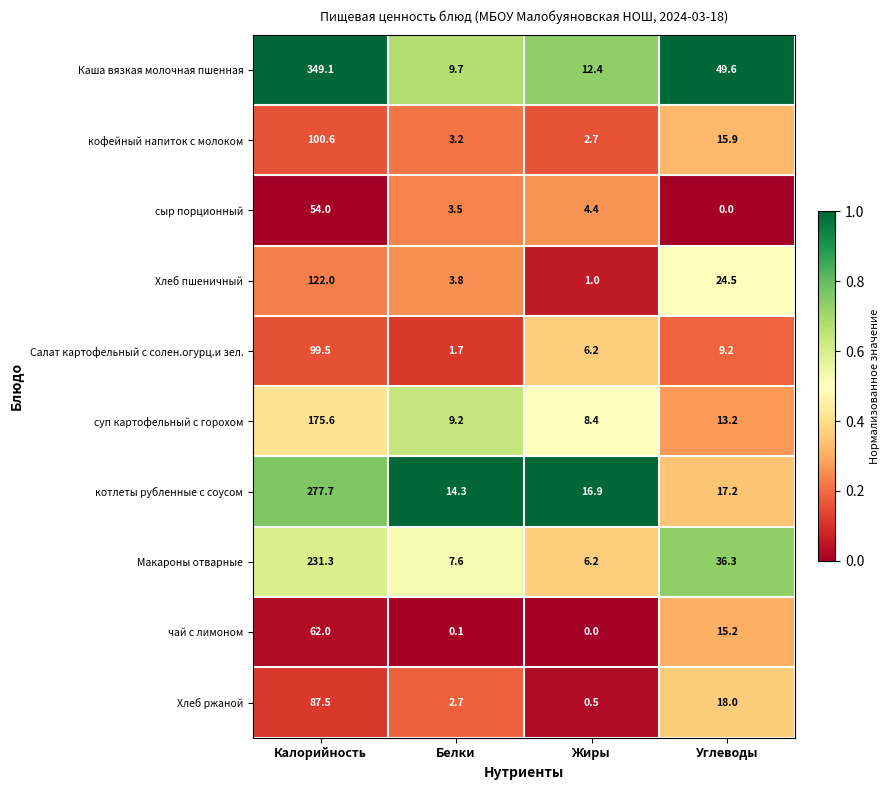

Is it true that суп картофельный с горохом equals 8.4 at Жиры?

True